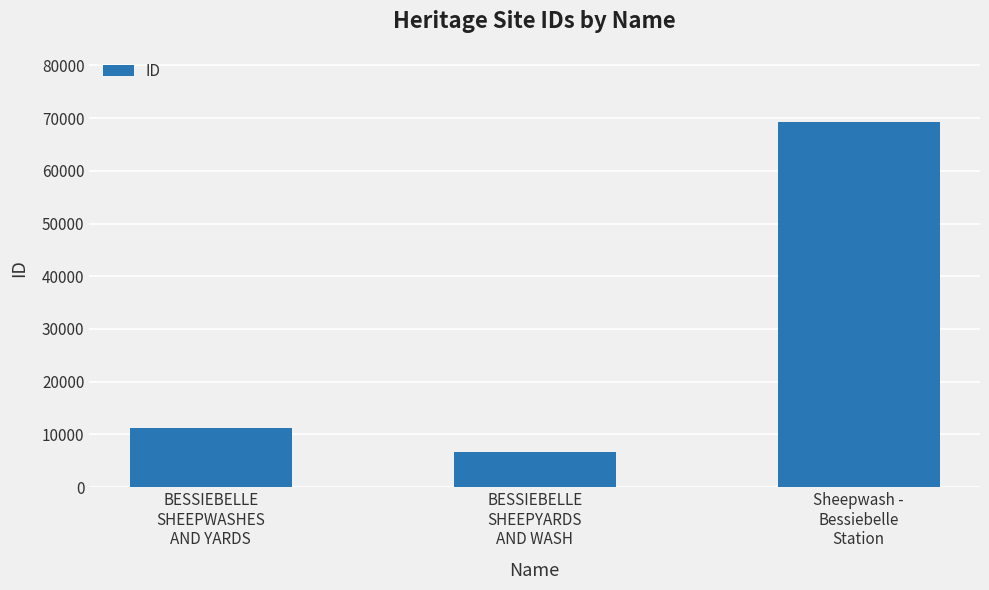

Which category has the highest value across all series?

Sheepwash -
Bessiebelle
Station